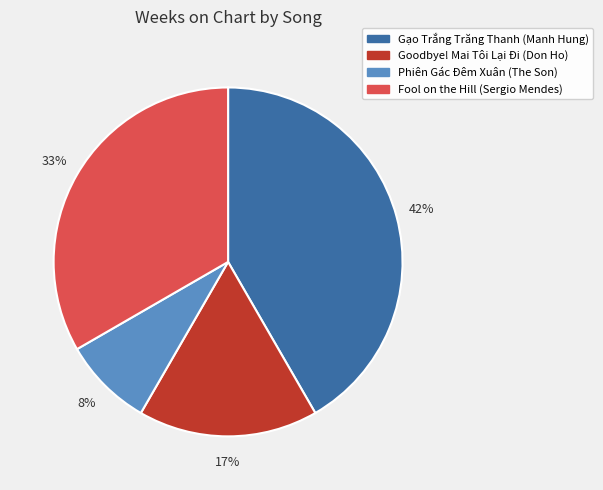

To the nearest percent, what is the average slice percentage?

25%